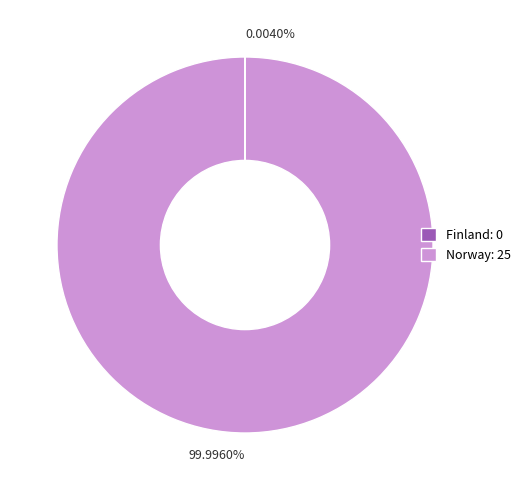

Is there any slice that represents more than half of the pie?

Yes